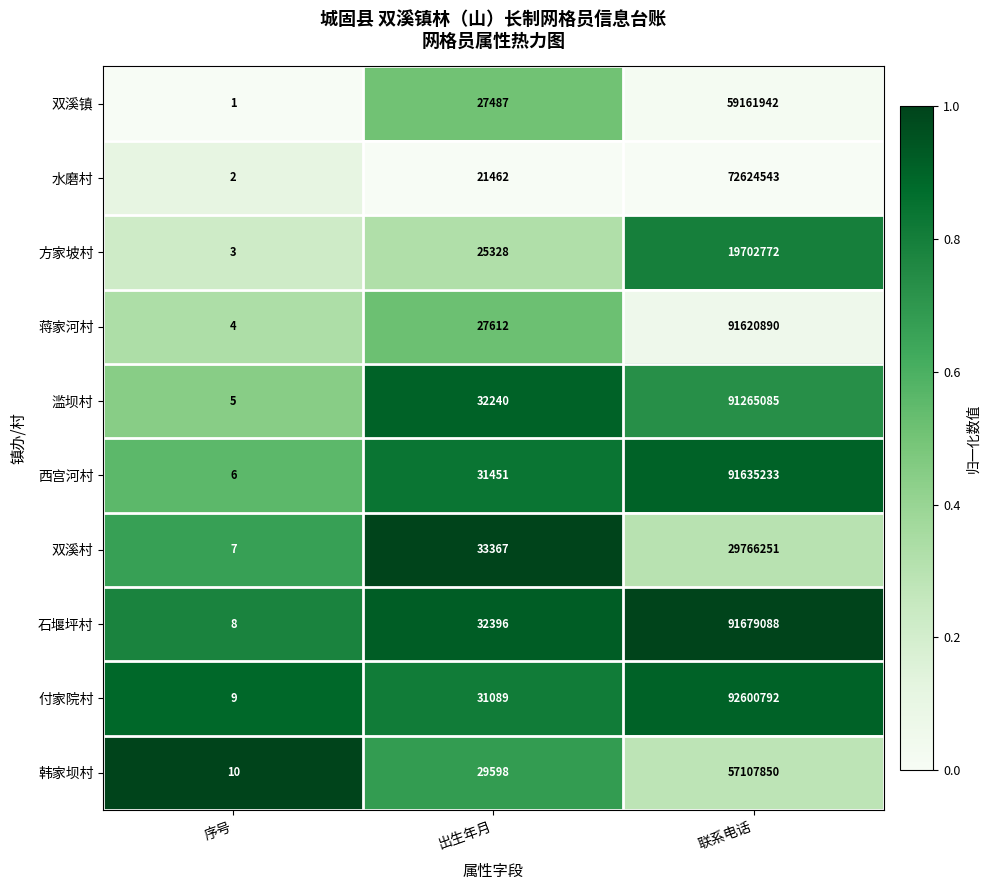

Reading right to left, list all the values displayed in this chart.

双溪镇: 59161942	27487	1
水磨村: 72624543	21462	2
方家坡村: 19702772	25328	3
蒋家河村: 91620890	27612	4
滥坝村: 91265085	32240	5
西宫河村: 91635233	31451	6
双溪村: 29766251	33367	7
石堰坪村: 91679088	32396	8
付家院村: 92600792	31089	9
韩家坝村: 57107850	29598	10